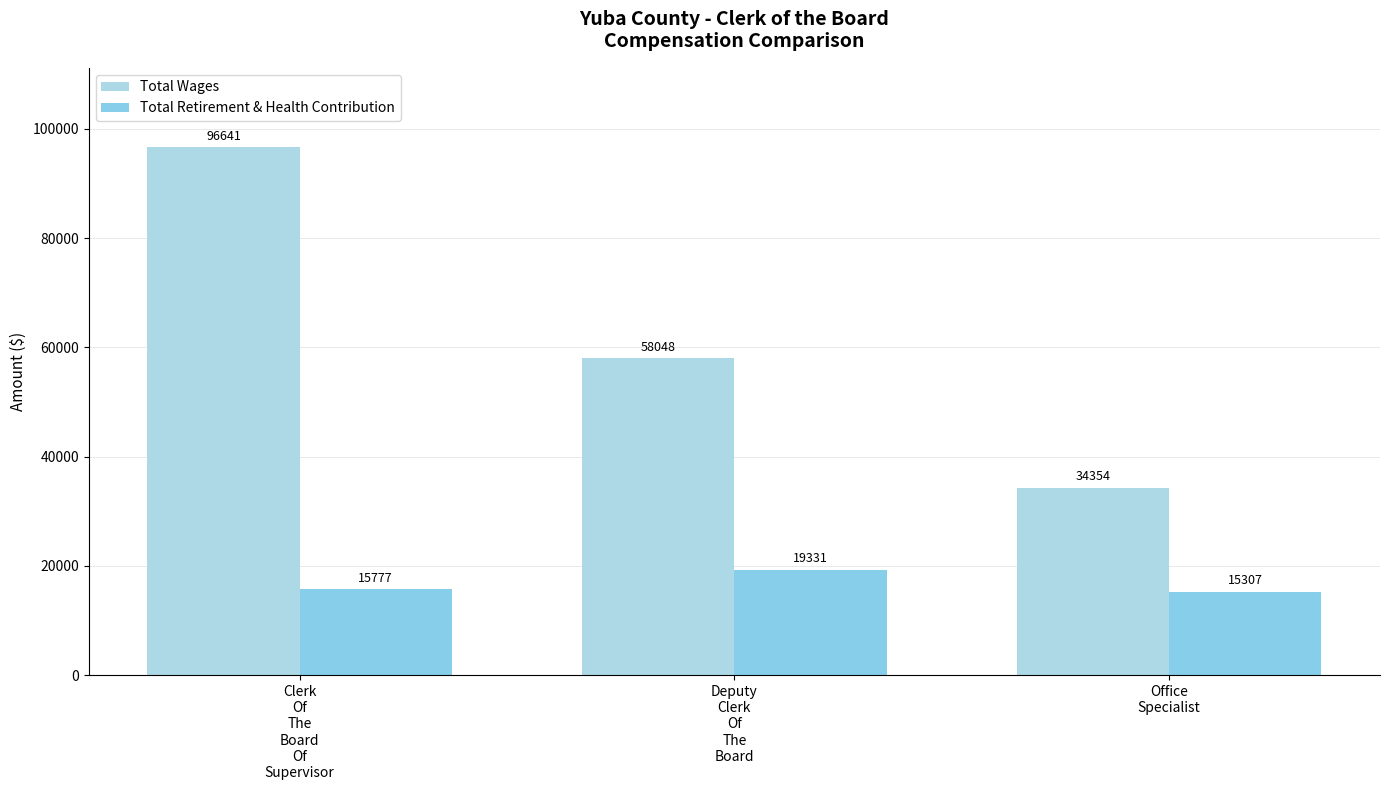

Rank the series by their maximum value, from highest to lowest.

Total Wages, Total Retirement & Health Contribution